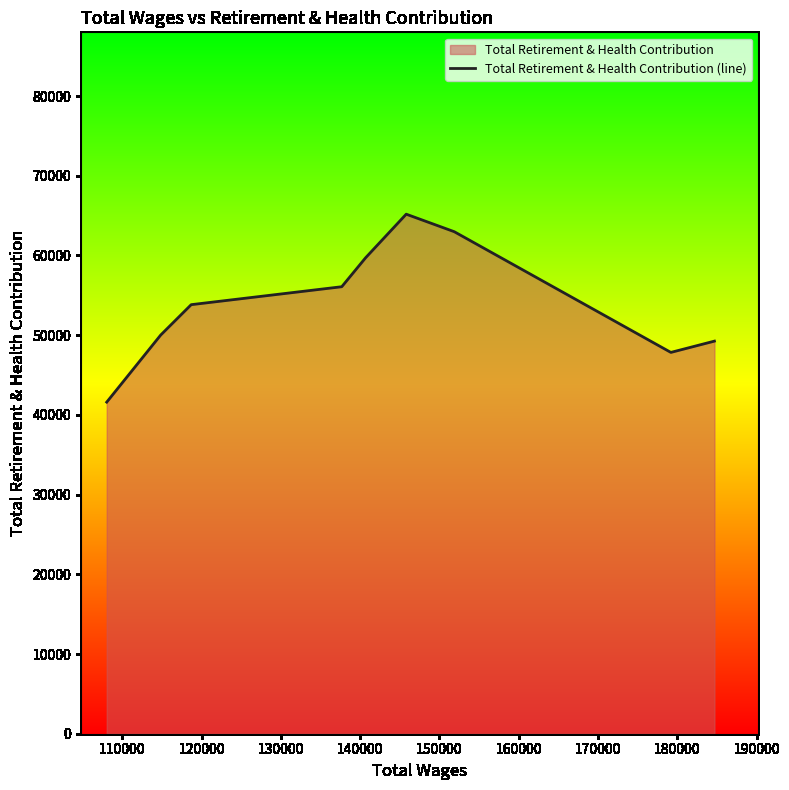

What is the difference between the maximum and minimum values?

23578